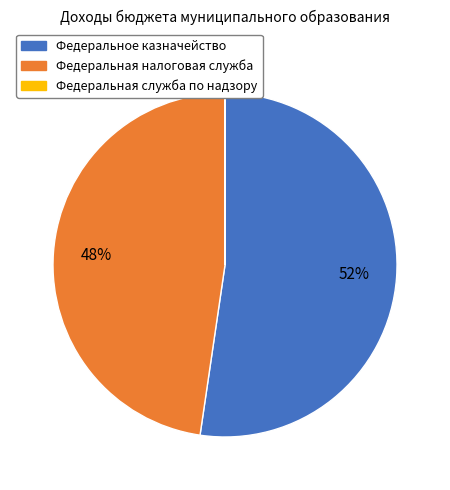

What is the majority slice?

Федеральное казначейство